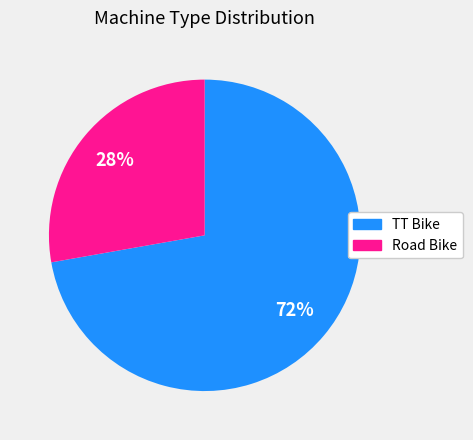

Is the sum of Road Bike and TT Bike greater than half?

Yes